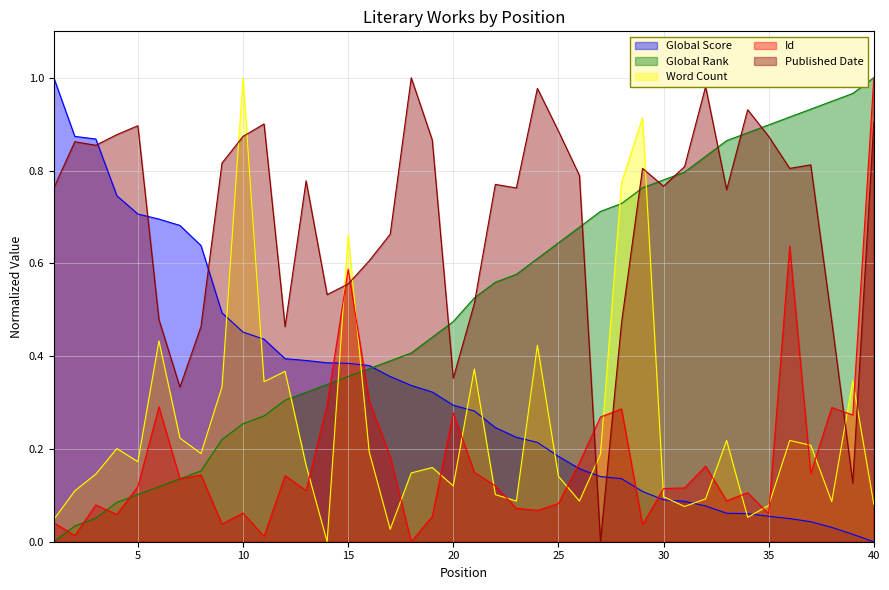

True or false: Id has more than 2 points higher than both neighbors.

True